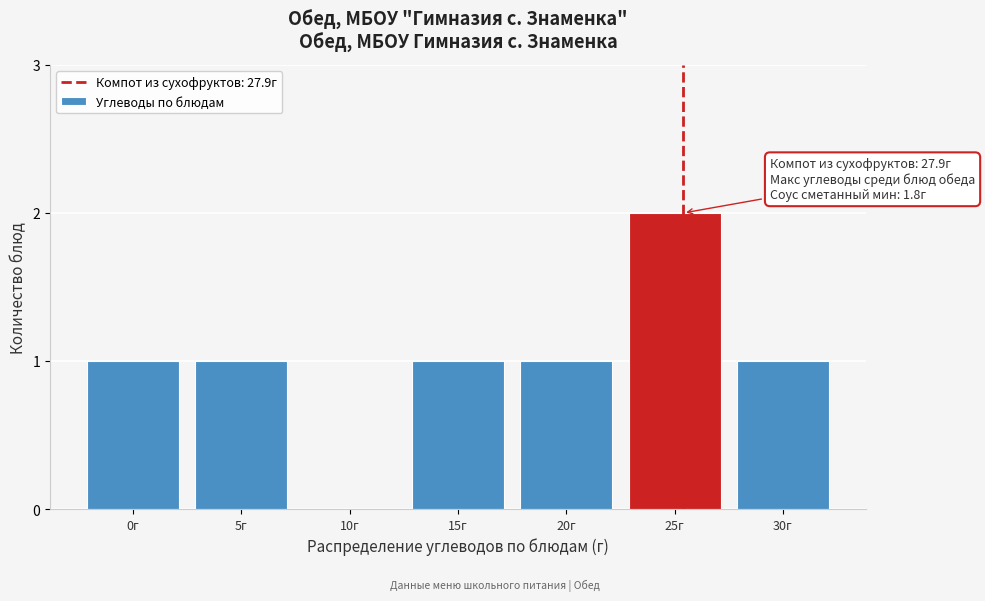

Reading left to right, transcribe all the data shown in this chart.

0г=1	5г=1	10г=0	15г=1	20г=1	25г=2	30г=1